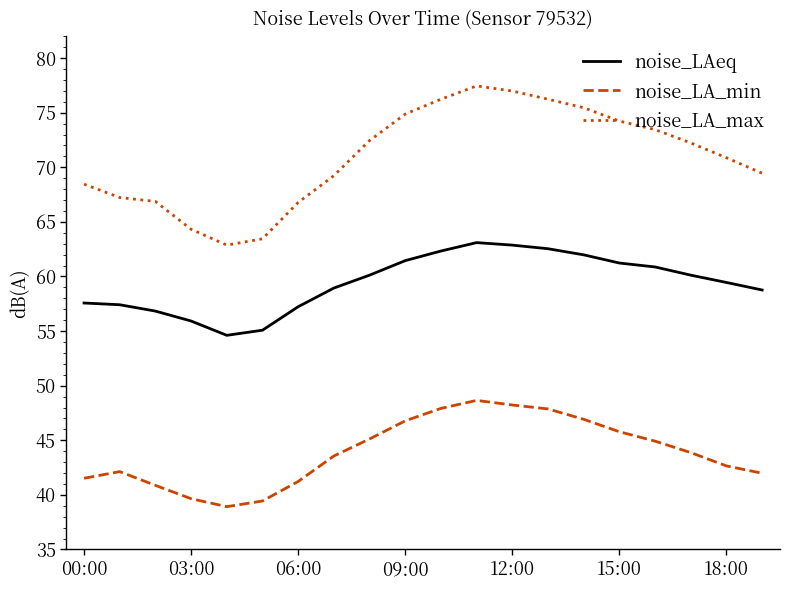

Which series has the largest total across all categories?

noise_LA_max